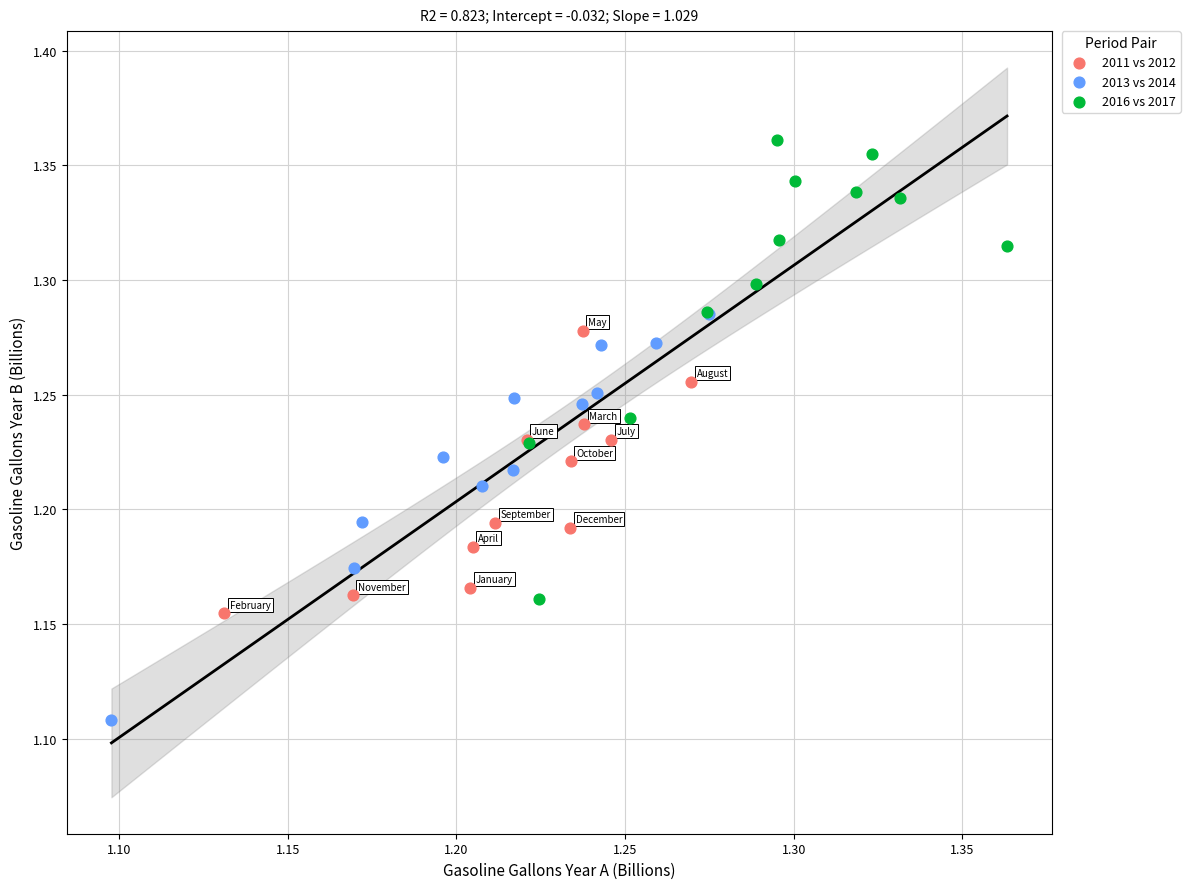

What are all the series names shown in the legend?

2011 vs 2012, 2013 vs 2014, 2016 vs 2017